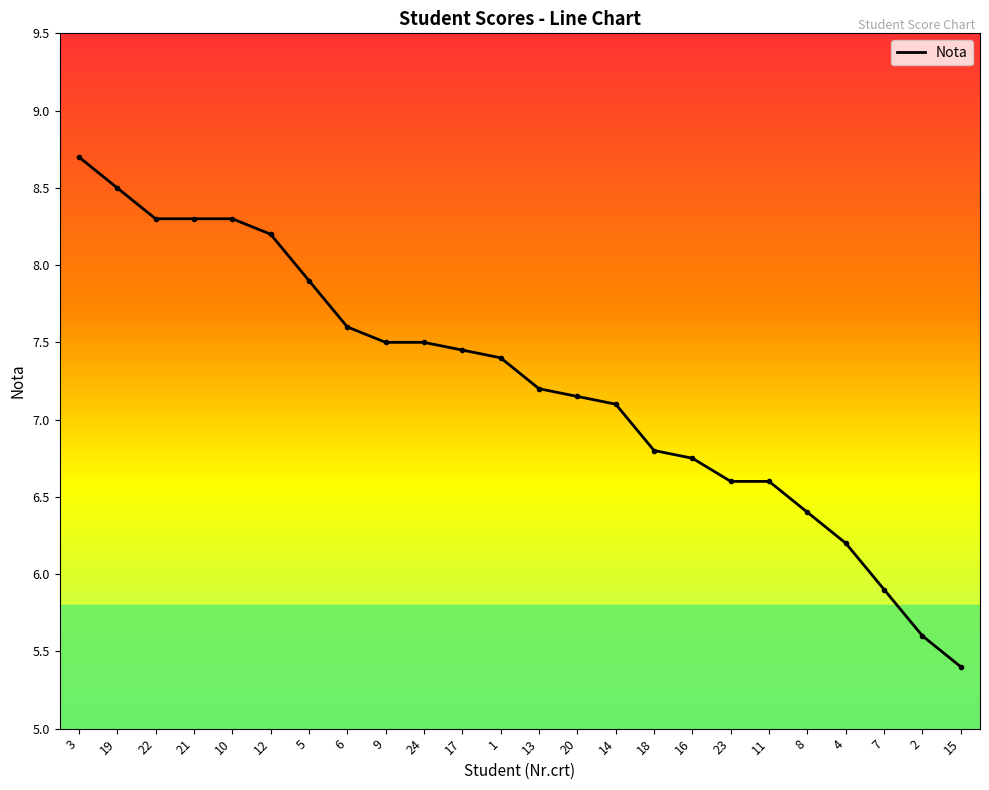

Approximately how many times larger is the value at 6 compared to 5?

1.0